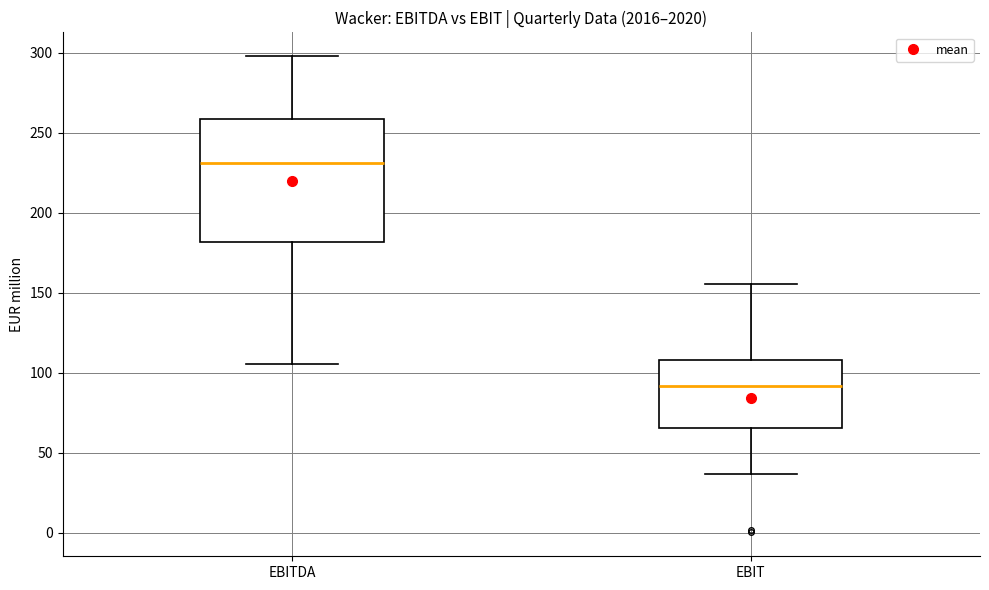

Which box's median line is the highest?

EBITDA